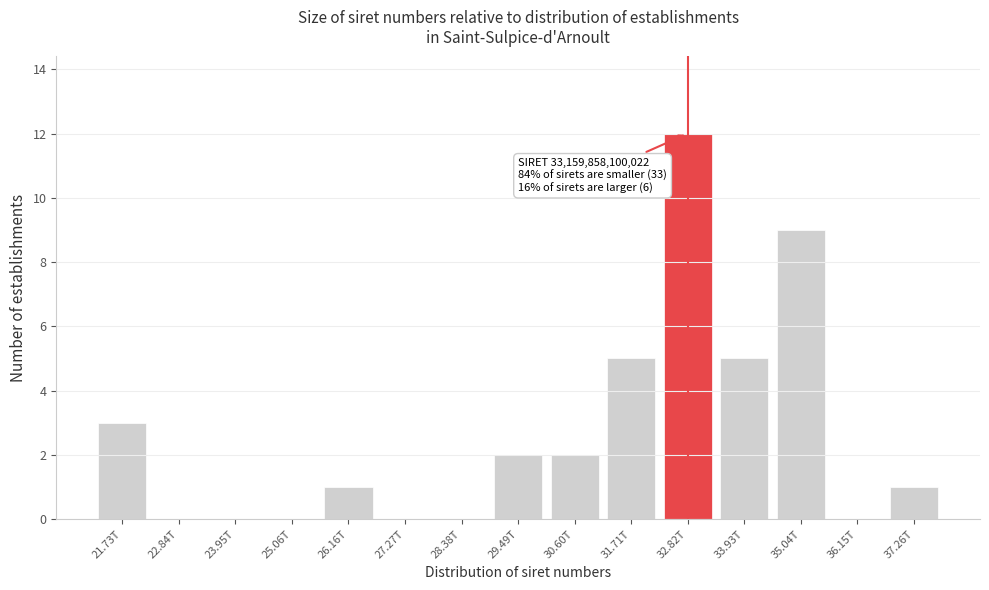

Reading left to right, what are all the values shown in this chart?

21.73T=3	22.84T=0	23.95T=0	25.06T=0	26.16T=1	27.27T=0	28.38T=0	29.49T=2	30.60T=2	31.71T=5	32.82T=12	33.93T=5	35.04T=9	36.15T=0	37.26T=1